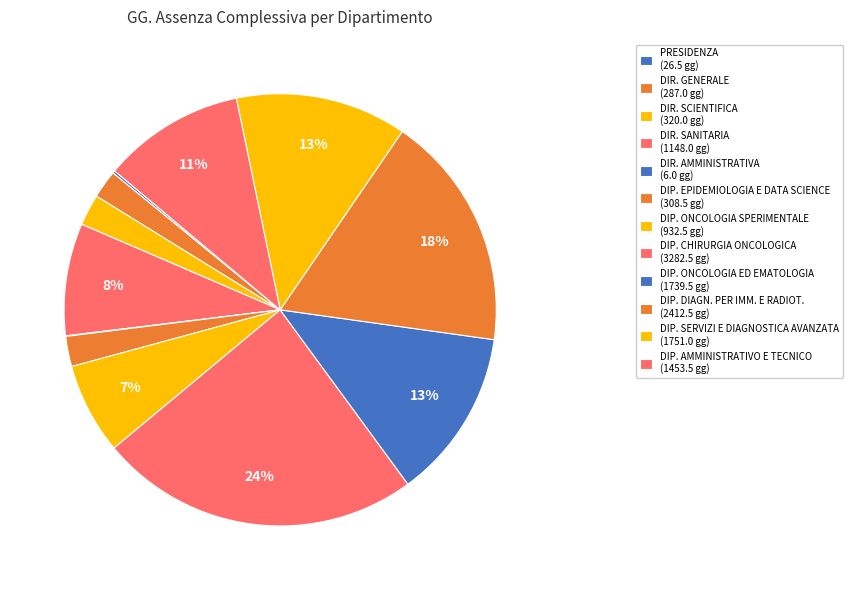

Is DIP. DIAGN. PER IMM. E RADIOT. the majority of the pie?

No